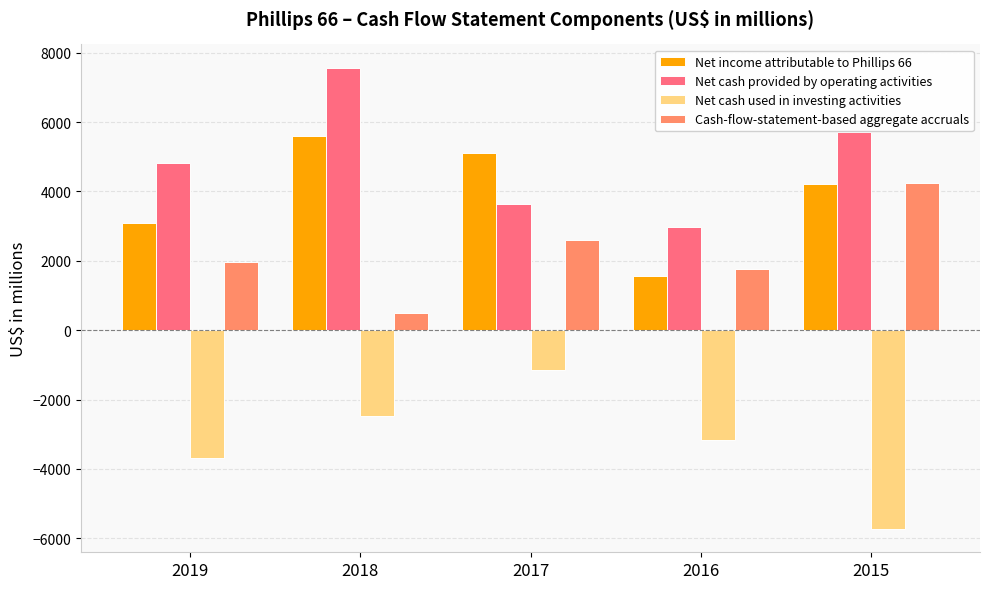

What is the spread (max minus min) of values at 2018?

10044